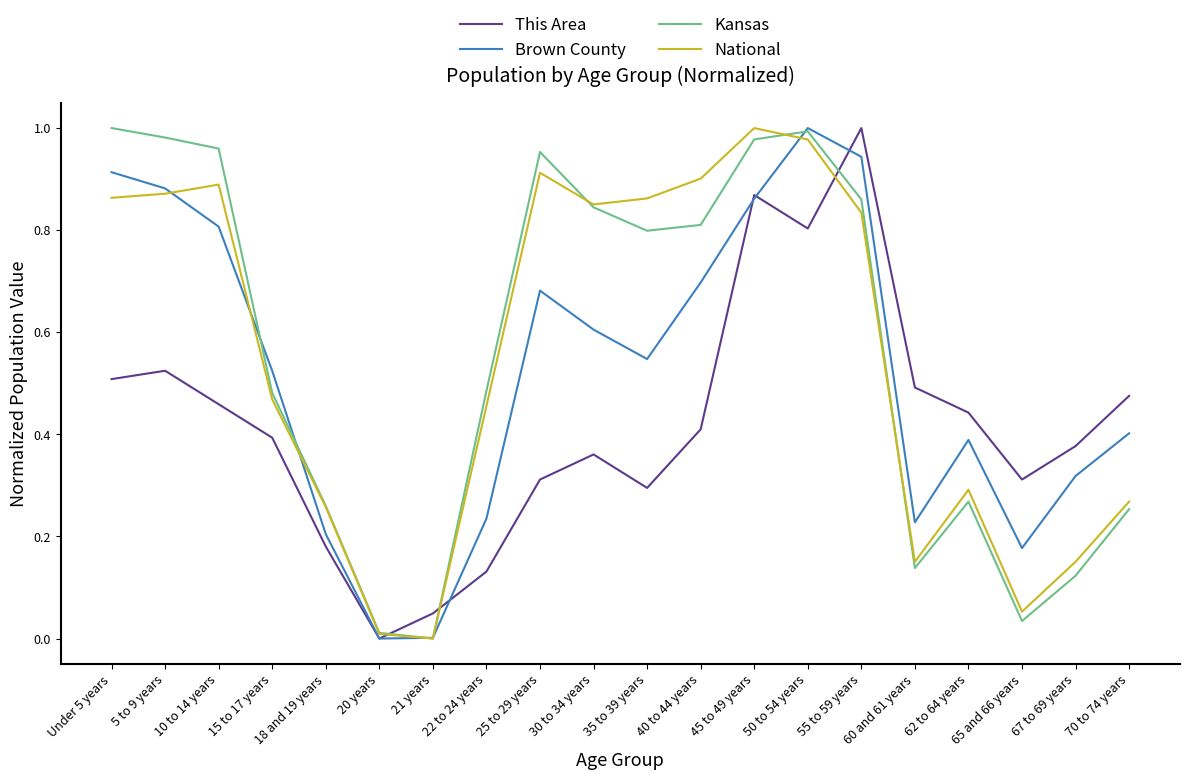

At which label is National closest to 0?

21 years